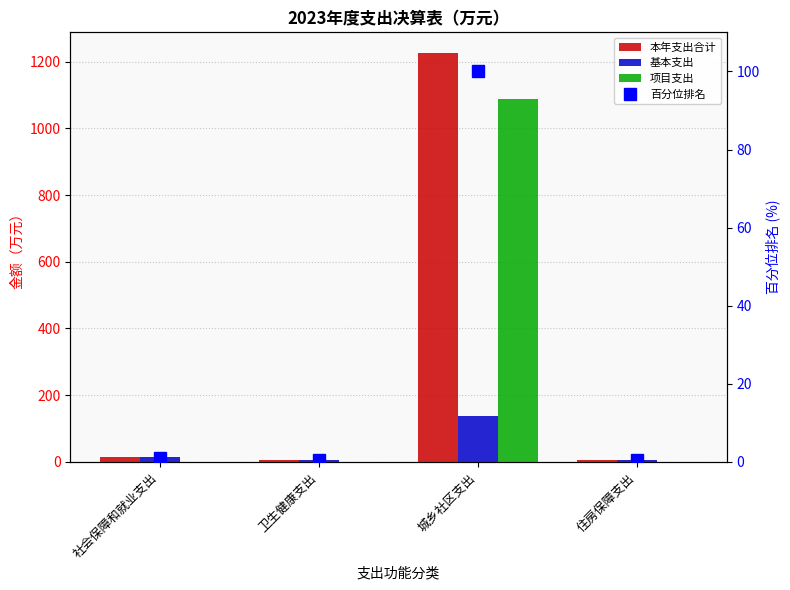

What is the label of the 2nd bar from the left?

卫生健康支出